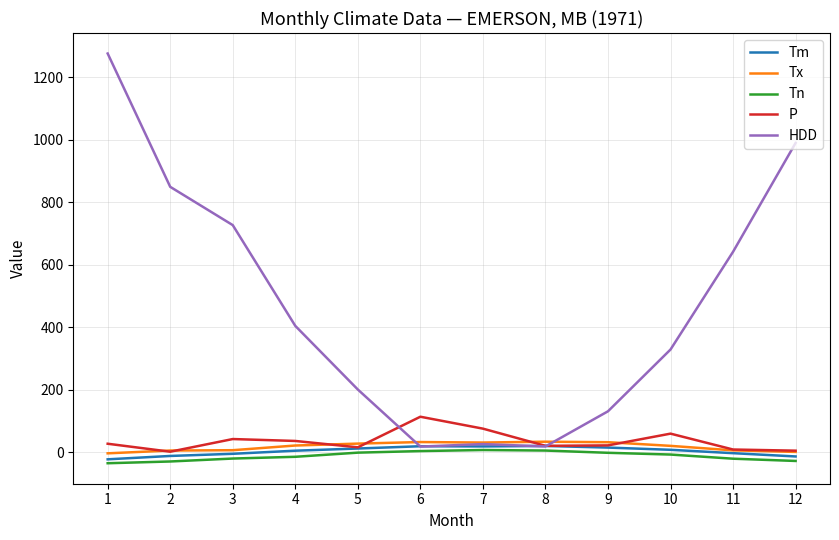

Which series has the largest range (max minus min)?

HDD